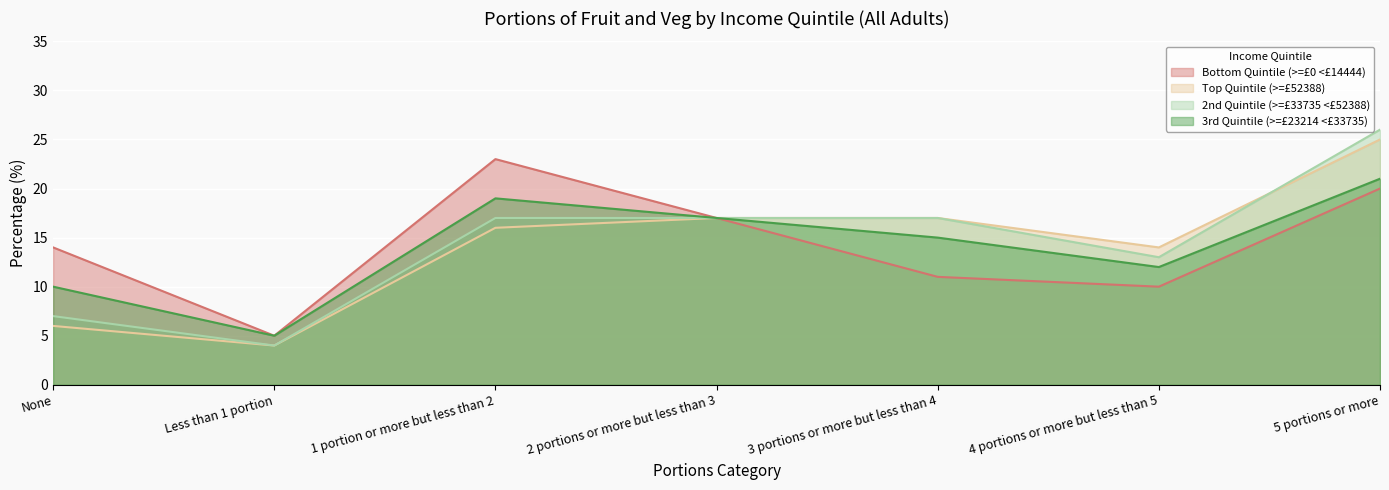

At which label does Bottom Quintile (>=£0 <£14444) first exceed 14?

1 portion or more but less than 2